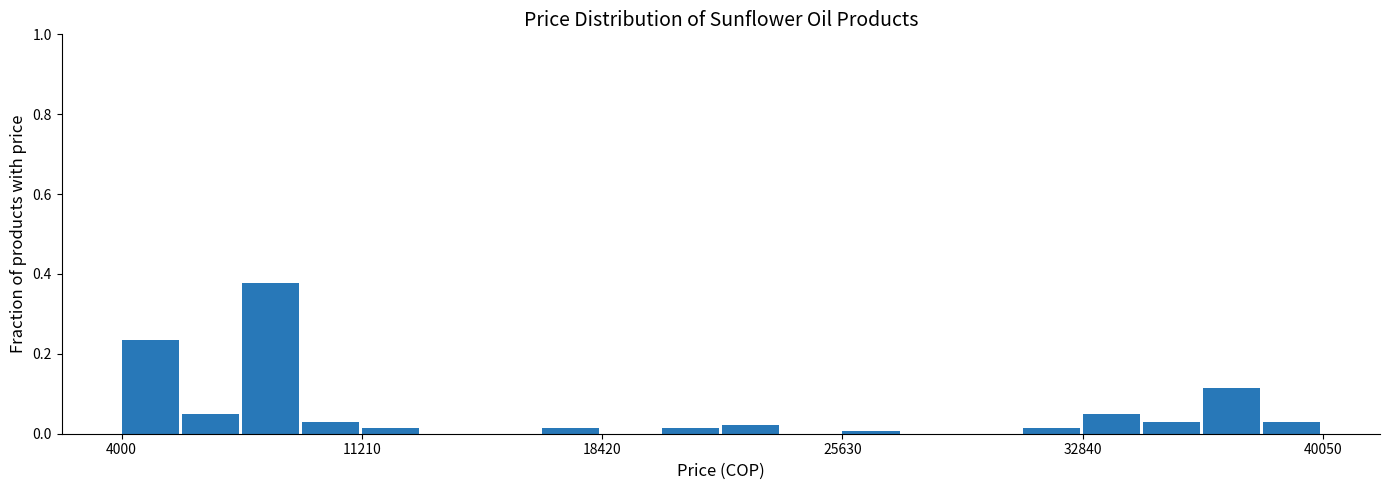

Around what value on the x-axis is the tallest bar? Give the approximate position of its centre, as read against the axis.

8000